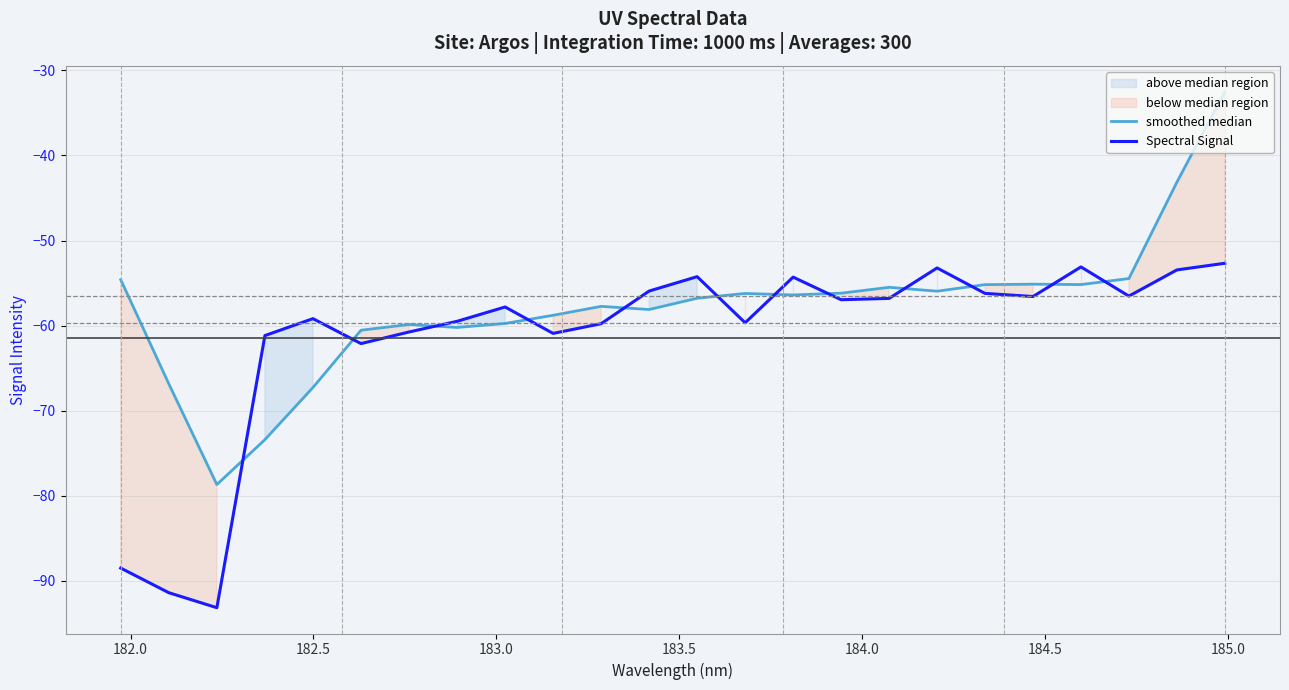

What is the highest value of the Spectral Signal series?

-52.7